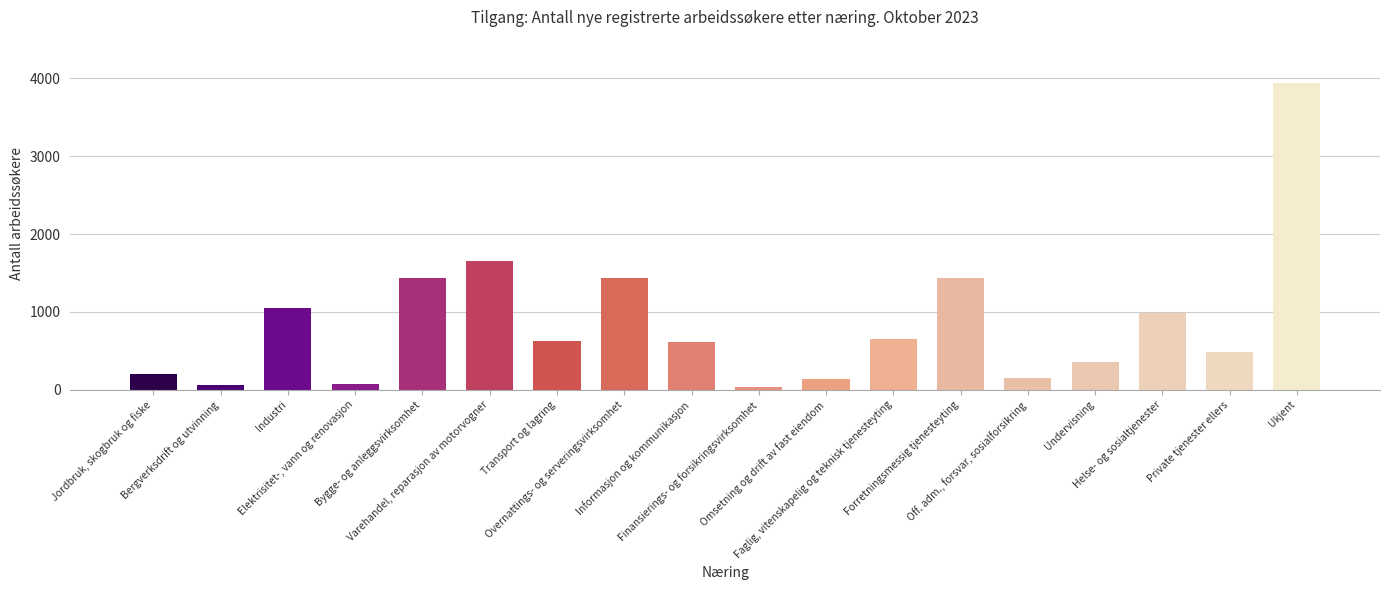

What is the maximum value shown in the chart?

3939